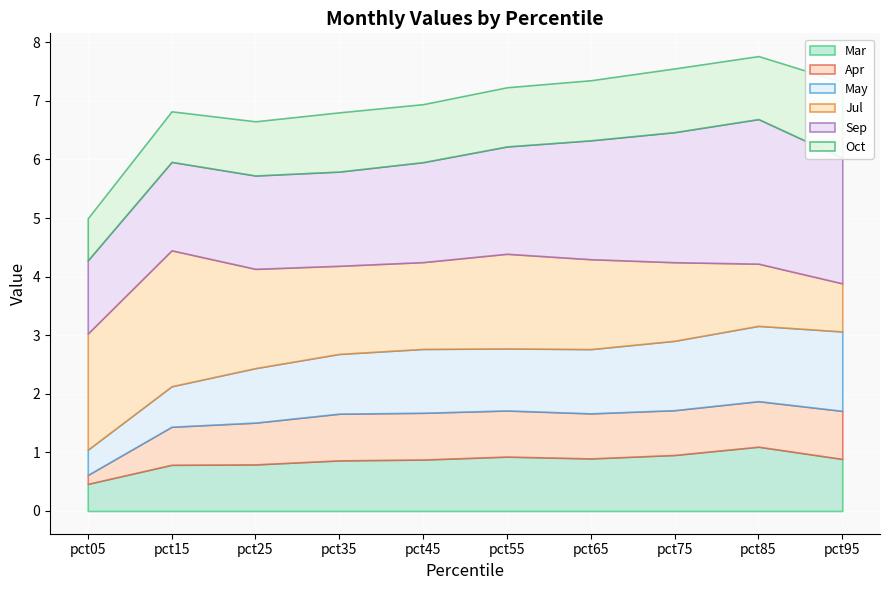

At which label is Mar closest to 0?

pct05